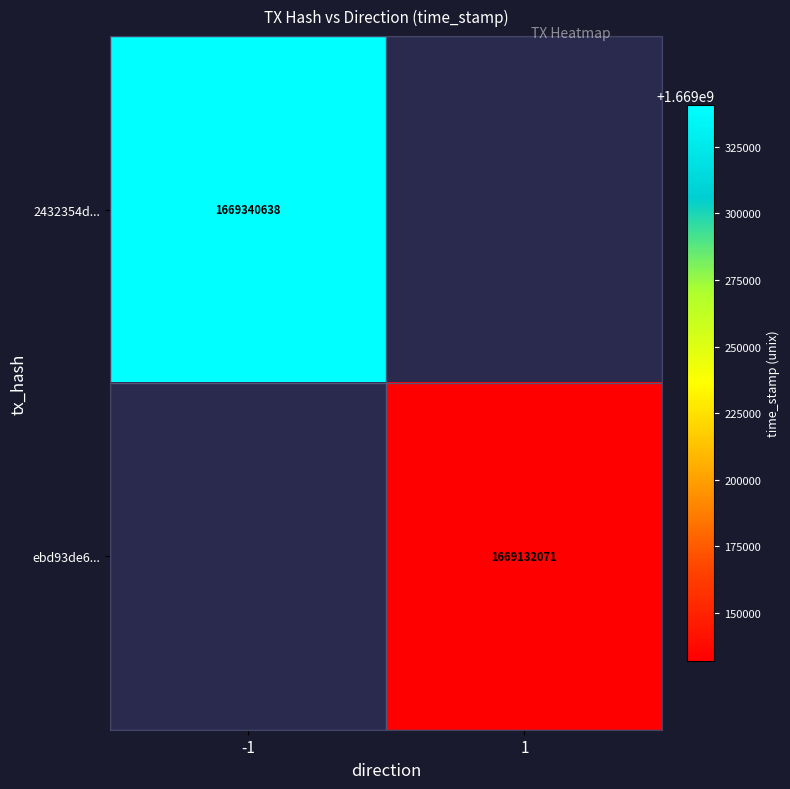

The ebd93de6... series shows 2235323100 at 1. True or false?

False